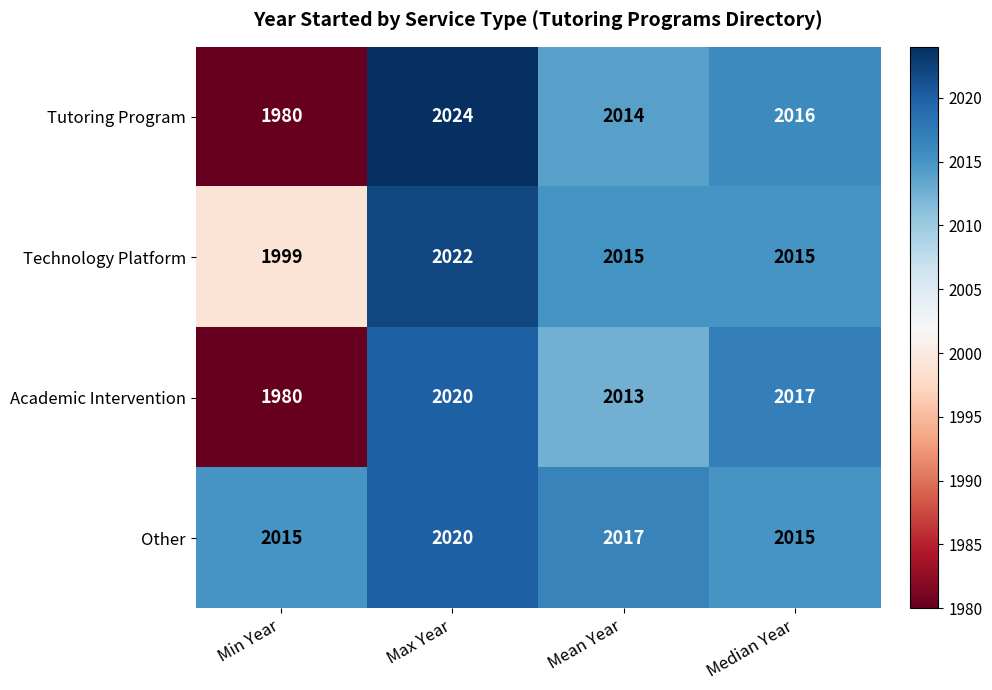

What is the approximate value of Academic Intervention at Median Year?

2017